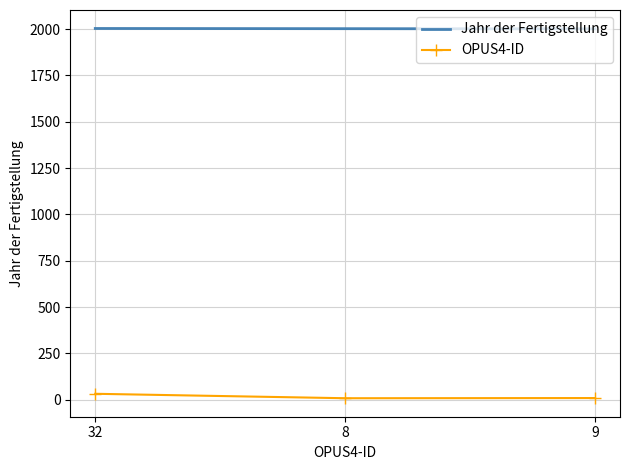

List the series in order of their peak value, highest first.

Jahr der Fertigstellung, OPUS4-ID